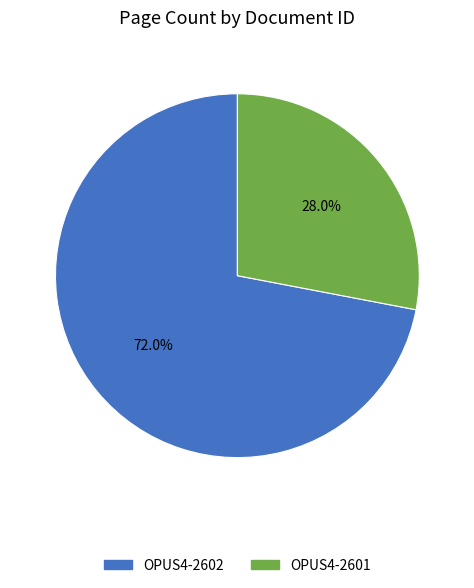

To the nearest percent, what portion does OPUS4-2602 represent?

72%